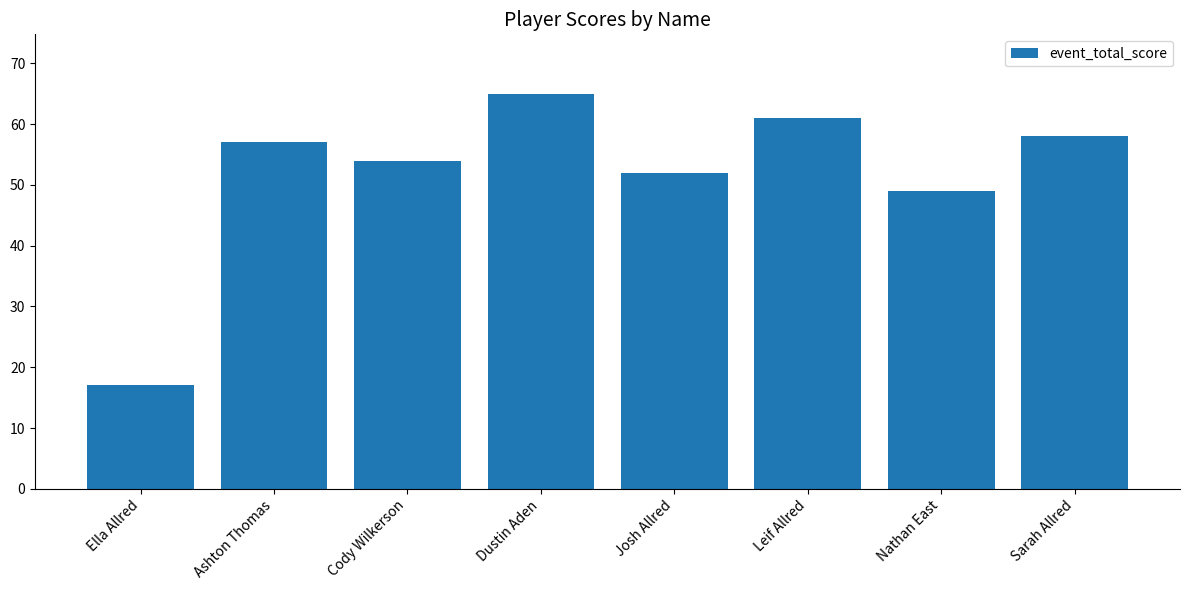

What is the ratio of the value at Leif Allred to the value at Josh Allred?

1.2